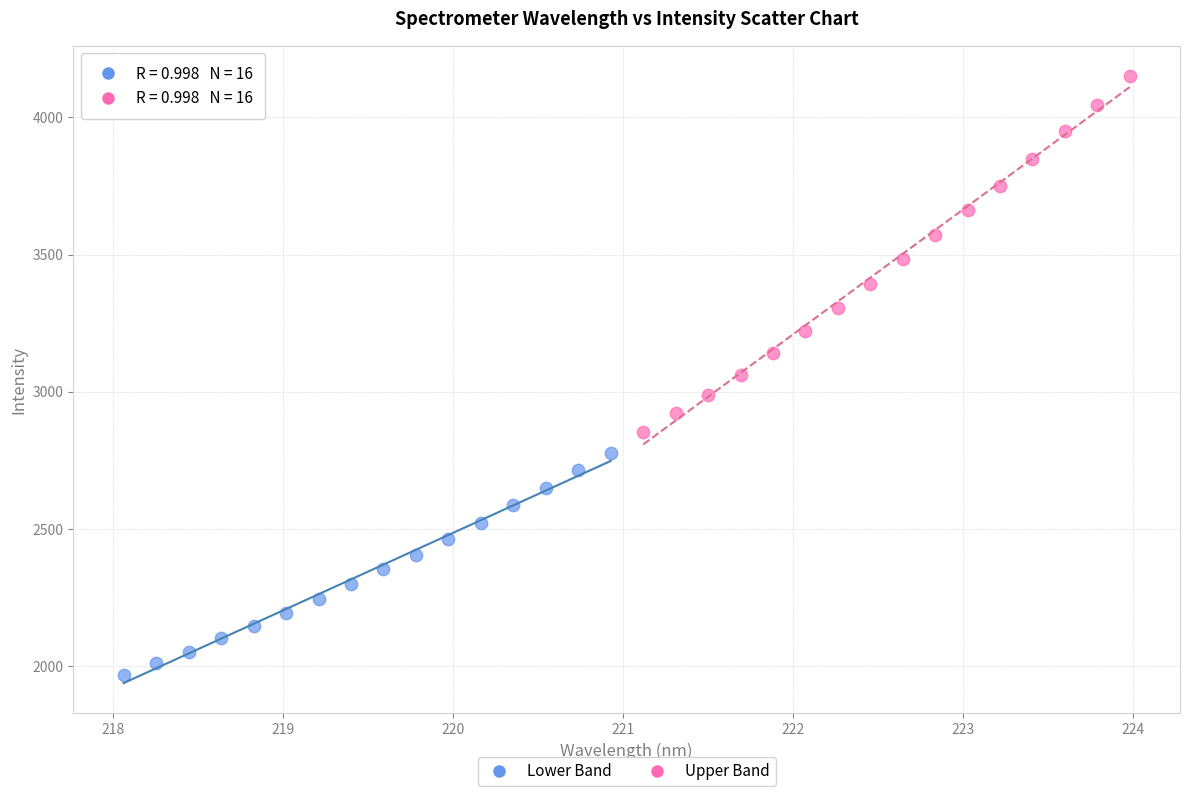

What are all the series names shown in the legend?

Lower Band, Upper Band